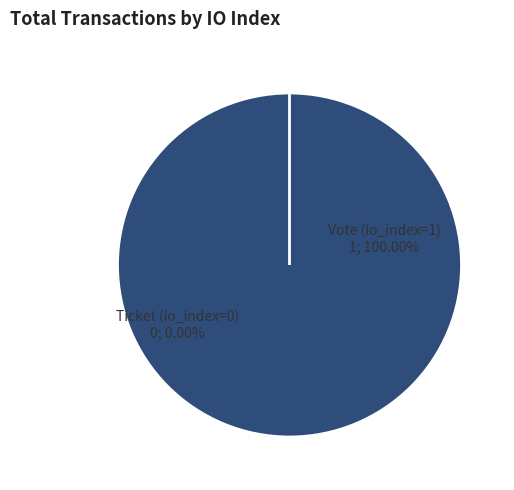

Which category has the smallest portion of the pie?

Ticket (io_index=0)